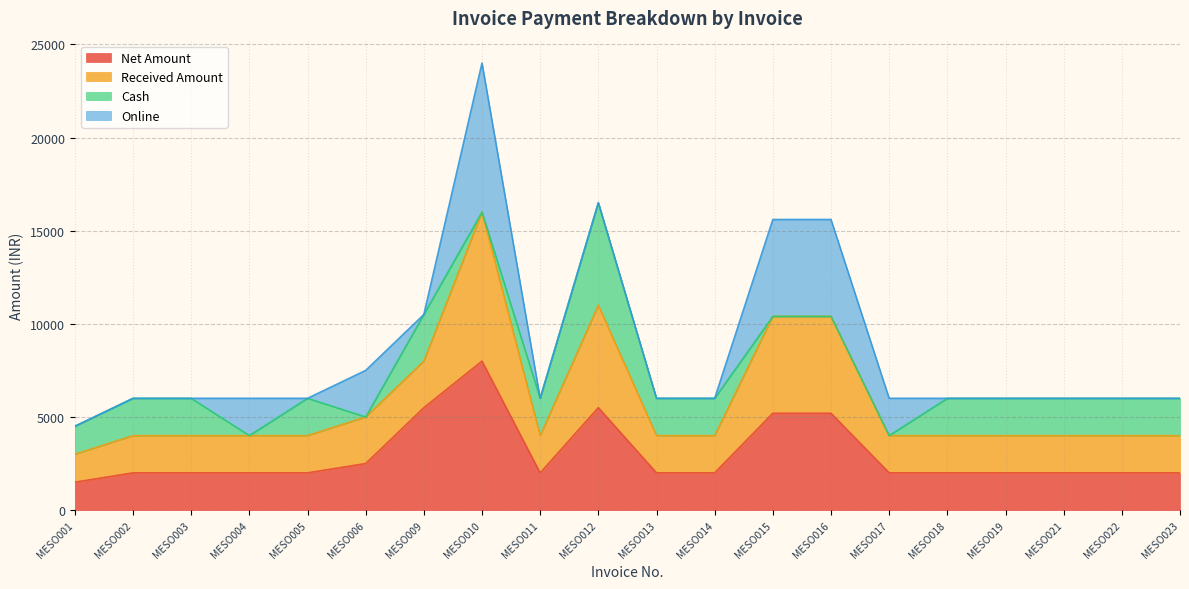

What is the minimum value for Net Amount?

1500